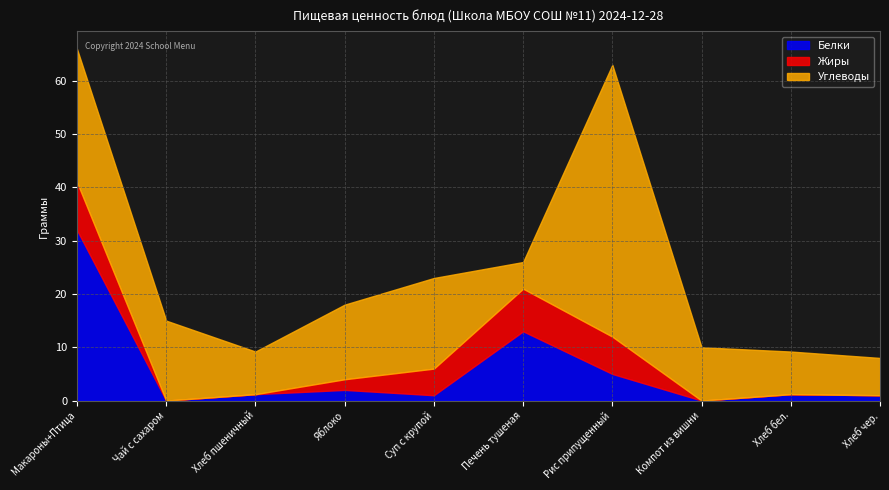

How many values in Белки are above zero?

8